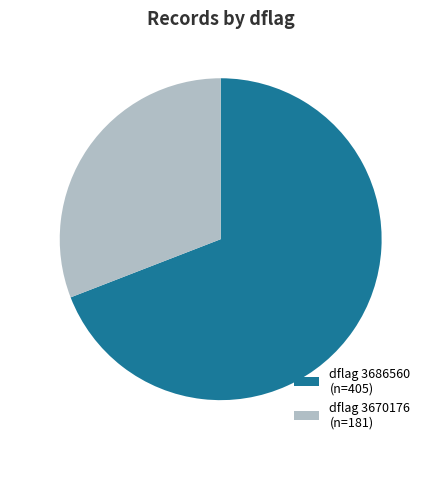

Do dflag 3686560 (n=405) and dflag 3670176 (n=181) together represent more than half of the pie?

Yes